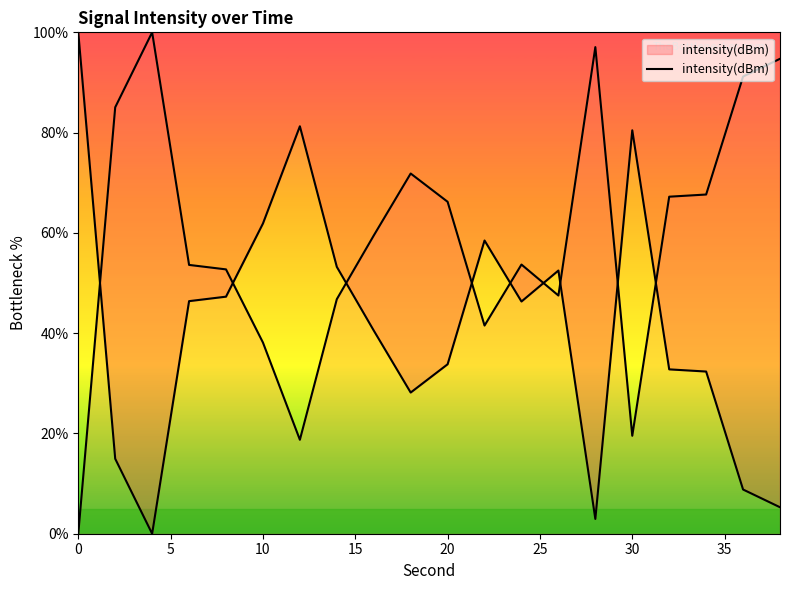

How many values are below 46?

10